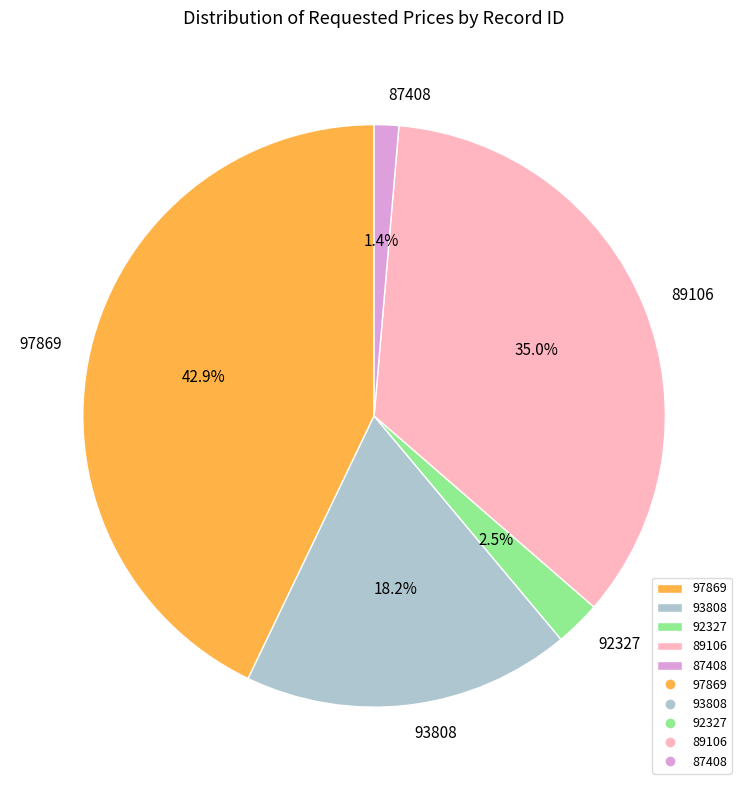

Approximately how many times larger is the value at 93808 compared to 97869?

0.4